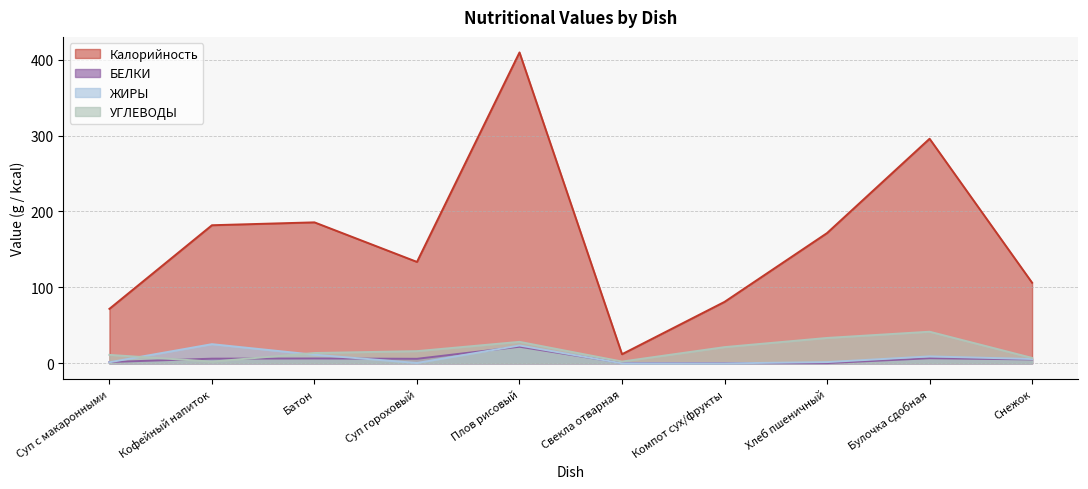

What is the label of the 5th point from the right?

Свекла отварная